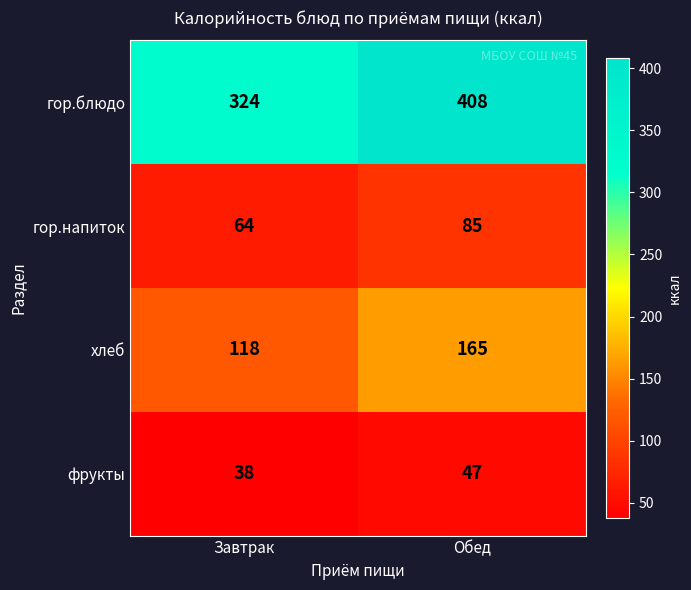

Reading right to left, list all the values displayed in this chart.

гор.блюдо: Обед=408	Завтрак=324
гор.напиток: Обед=85	Завтрак=64
хлеб: Обед=165	Завтрак=118
фрукты: Обед=47	Завтрак=38